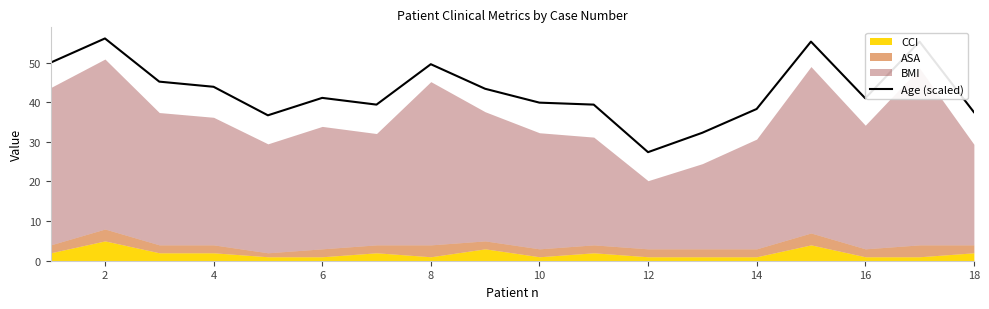

The Age (scaled) series shows 21.2 at 6. True or false?

False